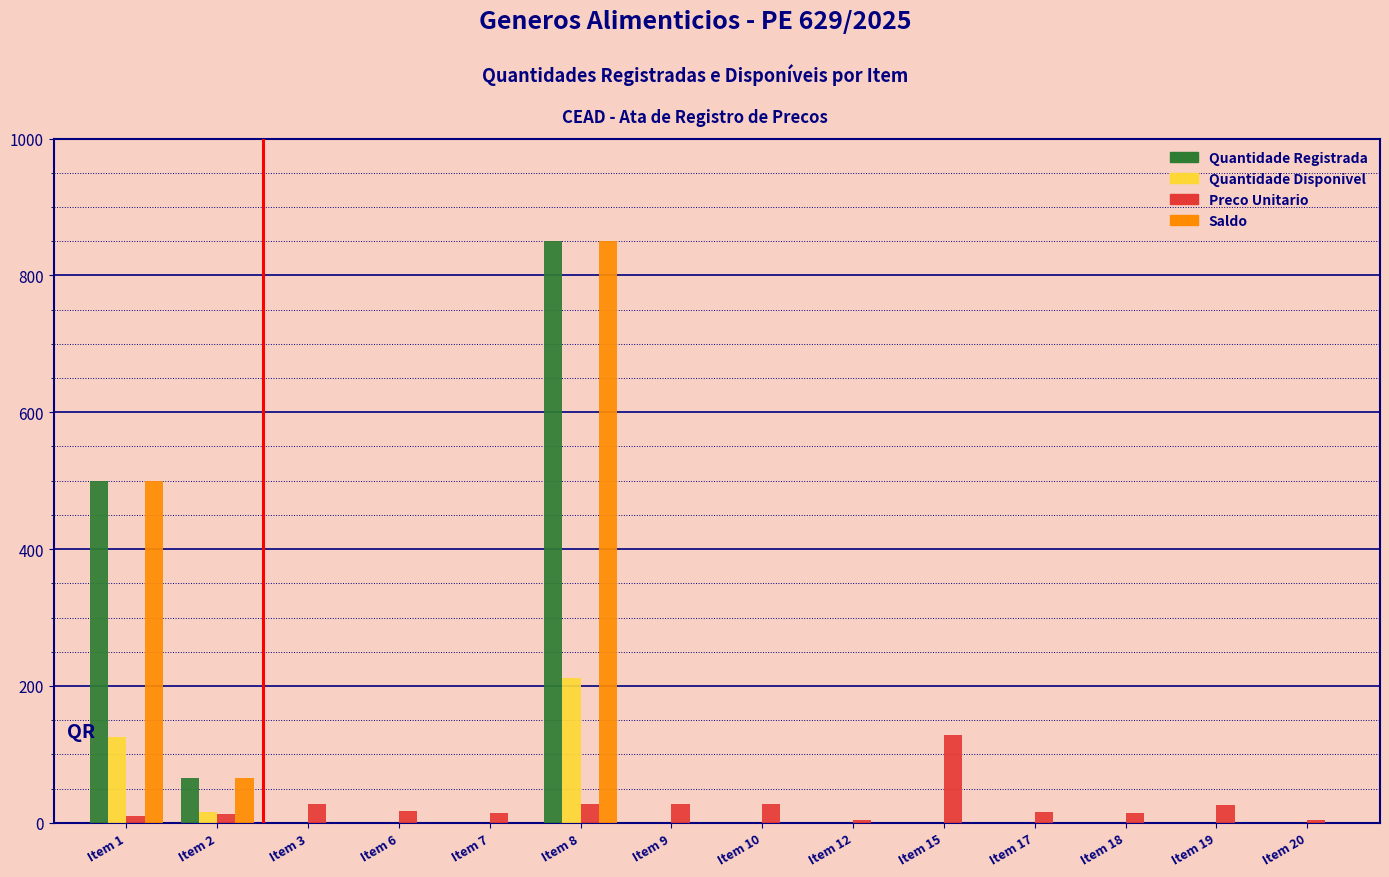

The Saldo series shows 278.0 at Item 10. True or false?

False